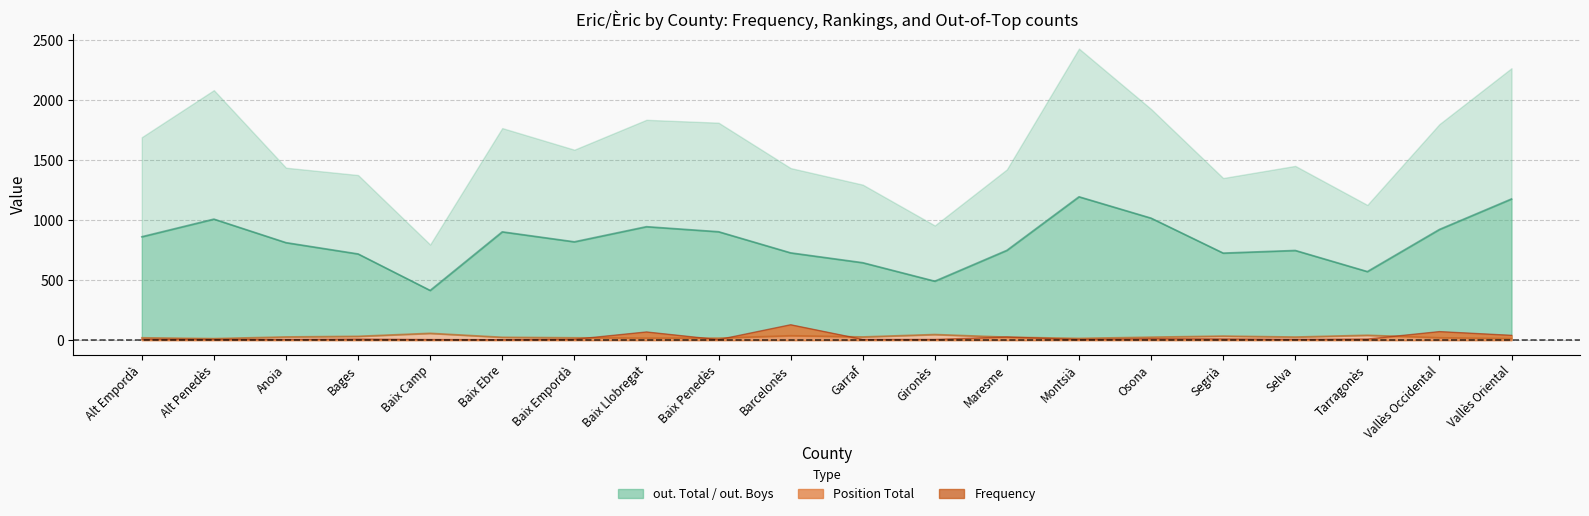

Does the chart have visible grid lines?

Yes